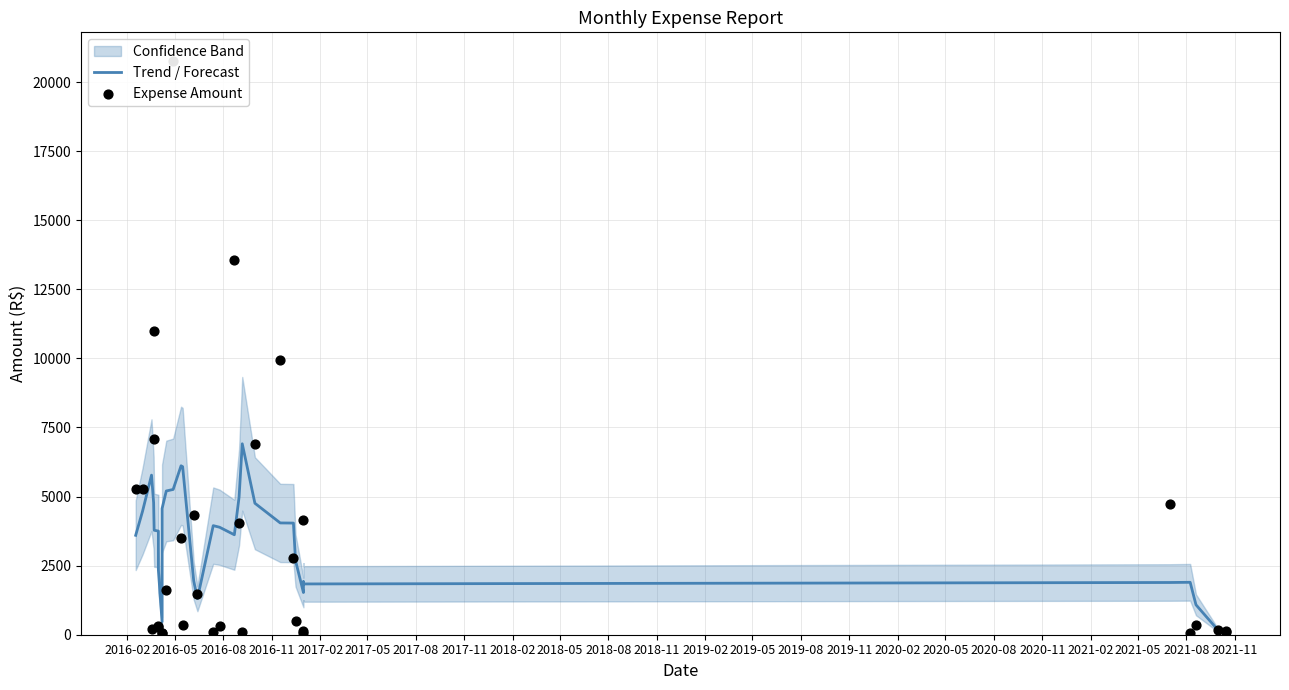

Which series has the largest total across all categories?

Expense Amount